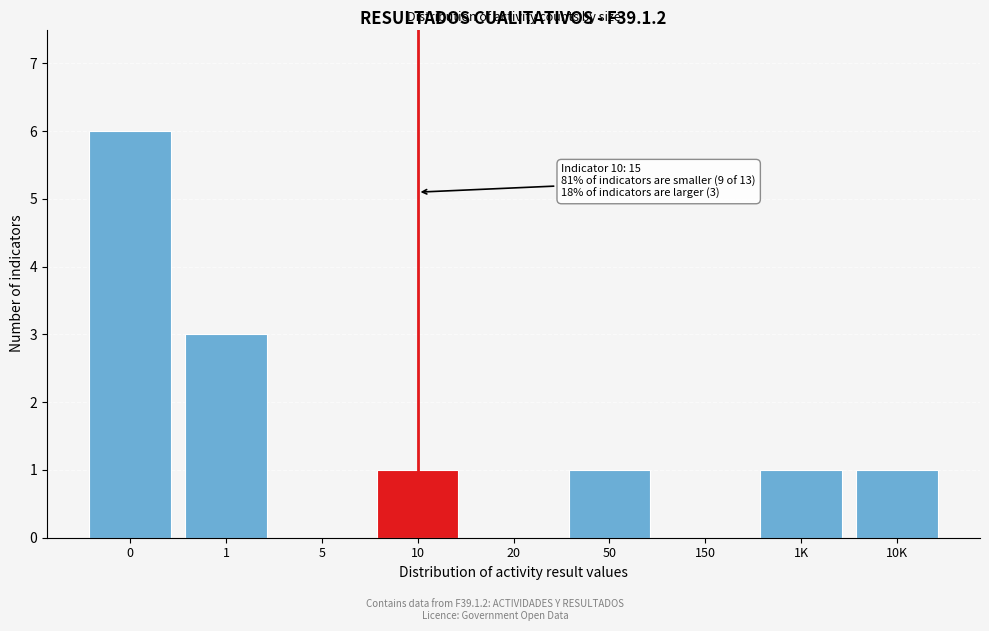

Reading left to right, what are all the values shown in this chart?

0=6	1=3	5=0	10=1	20=0	50=1	150=0	1K=1	10K=1